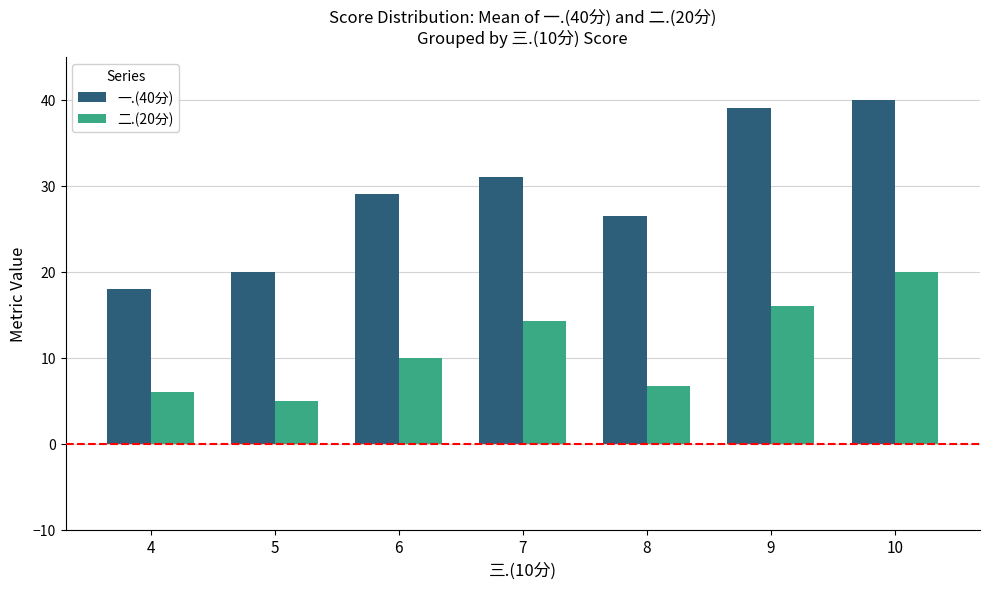

True or false: 二.(20分) has a value of 16.0 at 9.

True